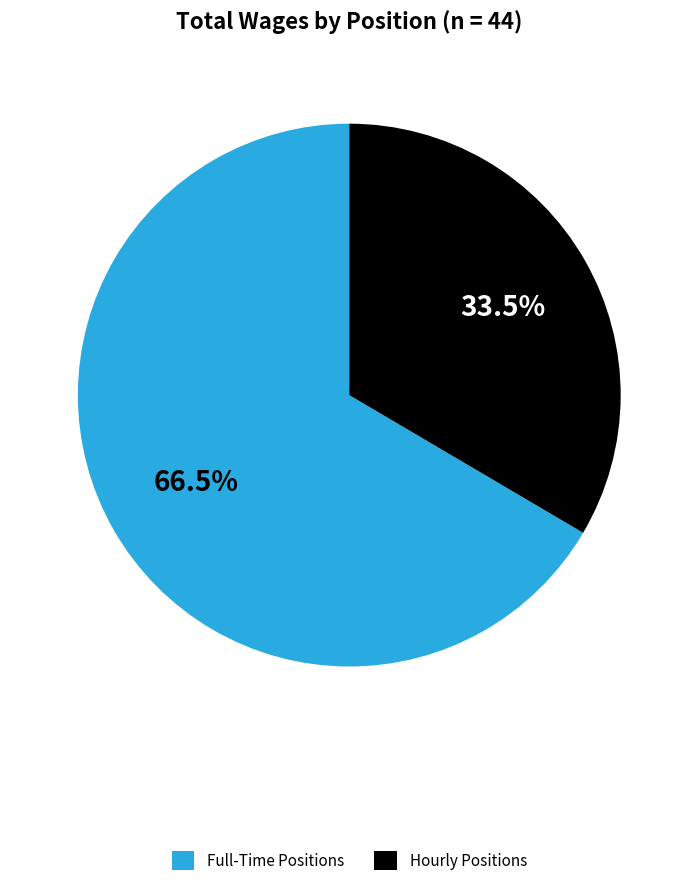

Between Full-Time Positions and Hourly Positions, which is larger?

Full-Time Positions